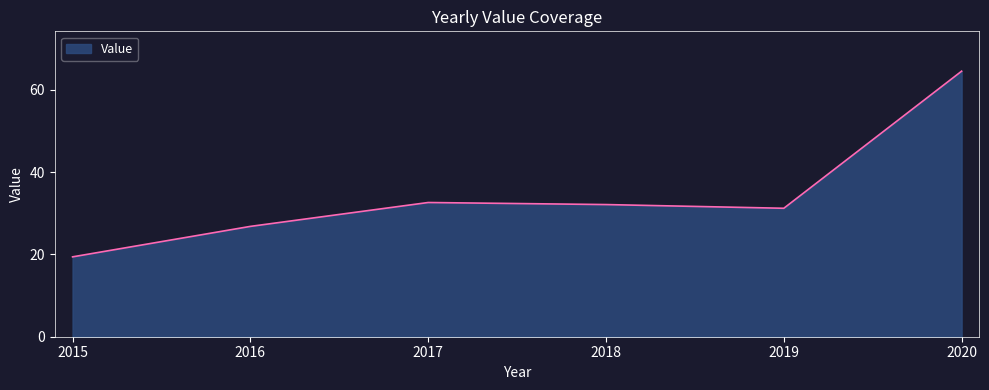

What is the difference between the maximum and second lowest values?

37.7